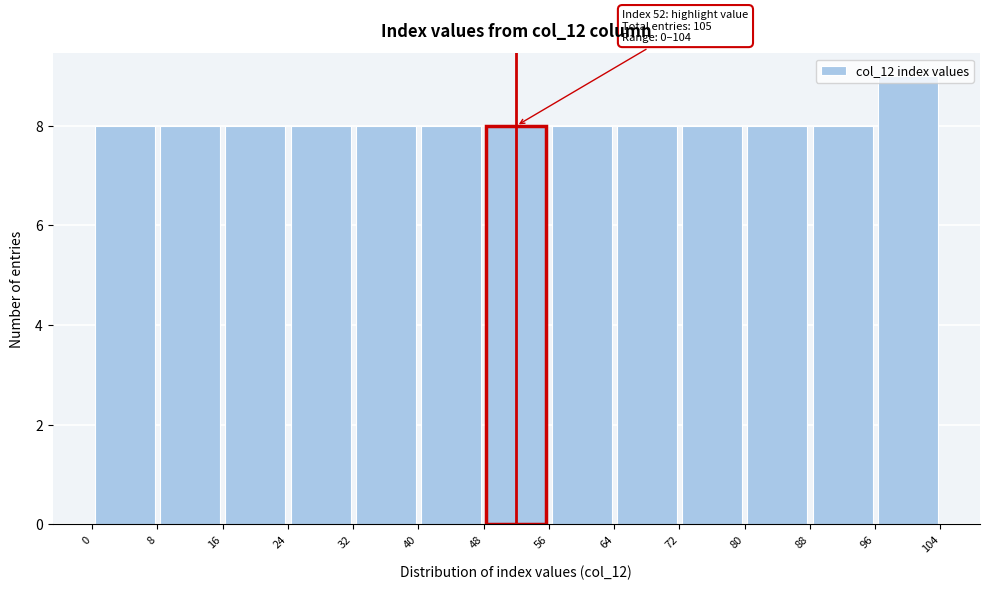

Which range on the x-axis has the tallest bar?

96 to 104